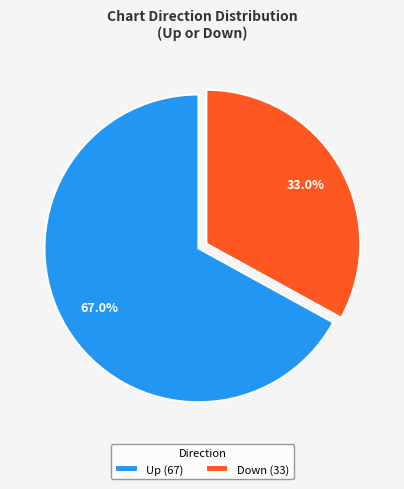

Which slice represents more than half of the pie?

Up (67)